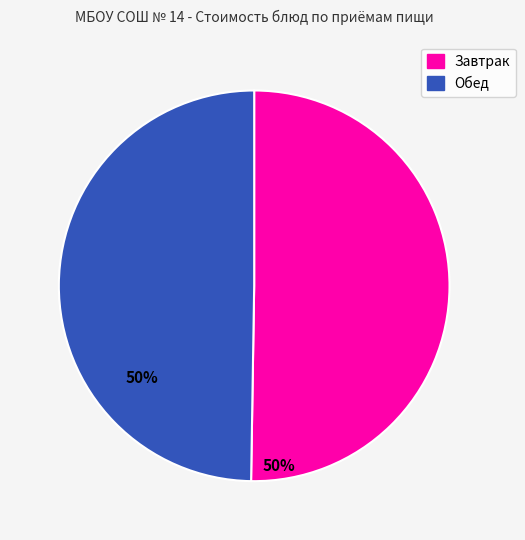

Is there any slice that represents more than half of the pie?

Yes